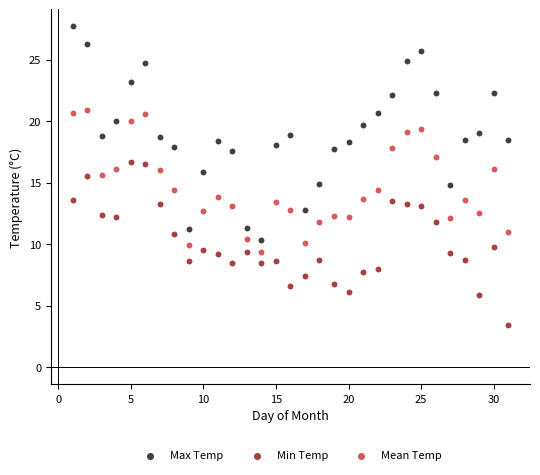

Which series reaches the maximum Y coordinate?

Max Temp